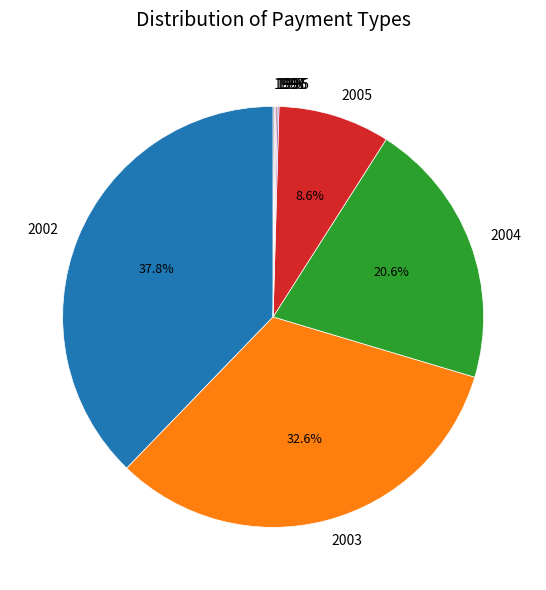

Does 2004 represent more than half of the total?

No